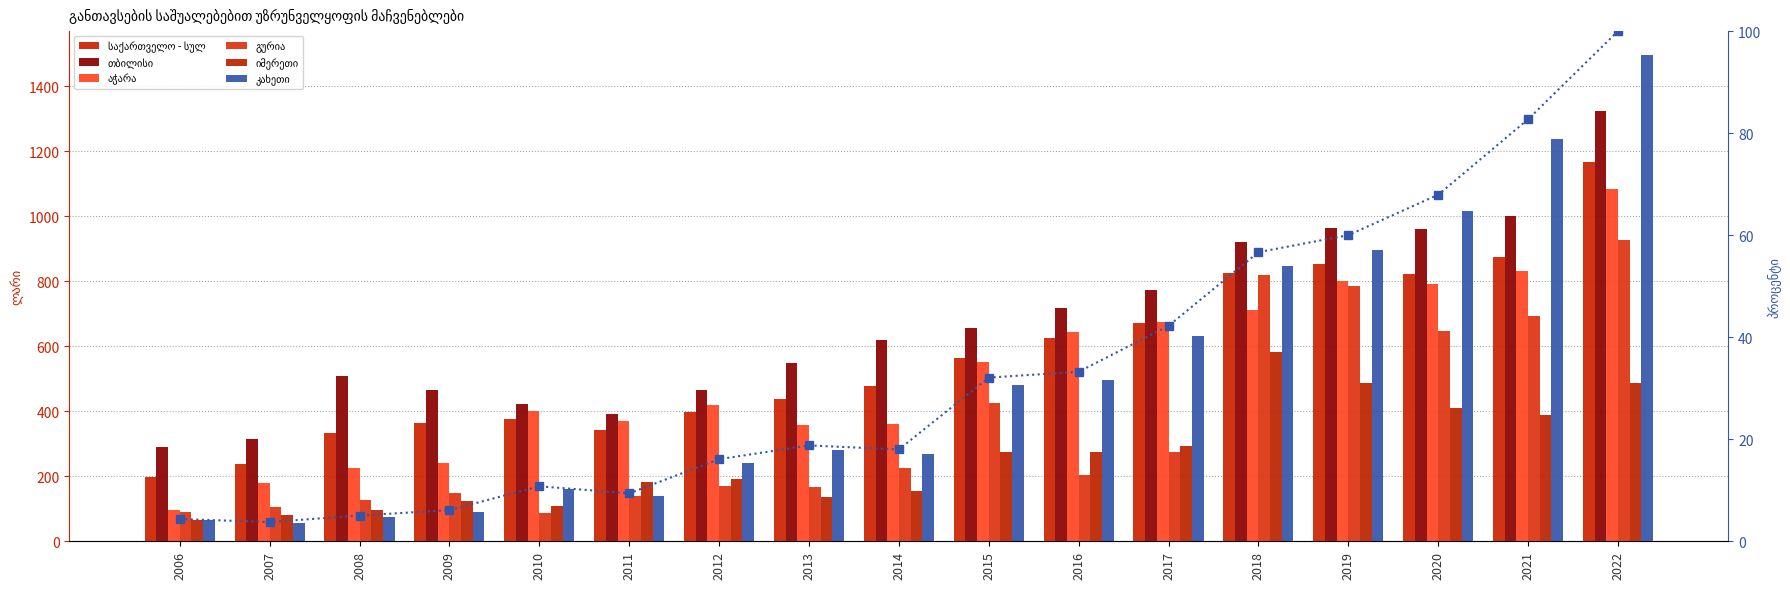

Rank the series at 2012 from highest to lowest value.

თბილისი, აჭარა, საქართველო - სულ, კახეთი, იმერეთი, გურია